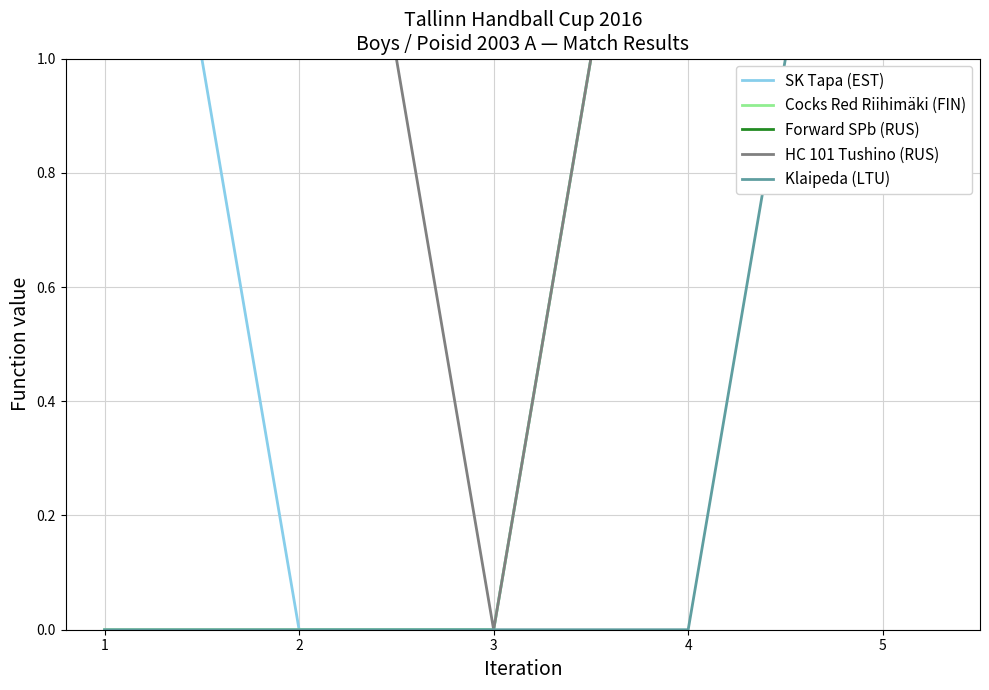

The HC 101 Tushino (RUS) series shows 1 at 3. True or false?

False